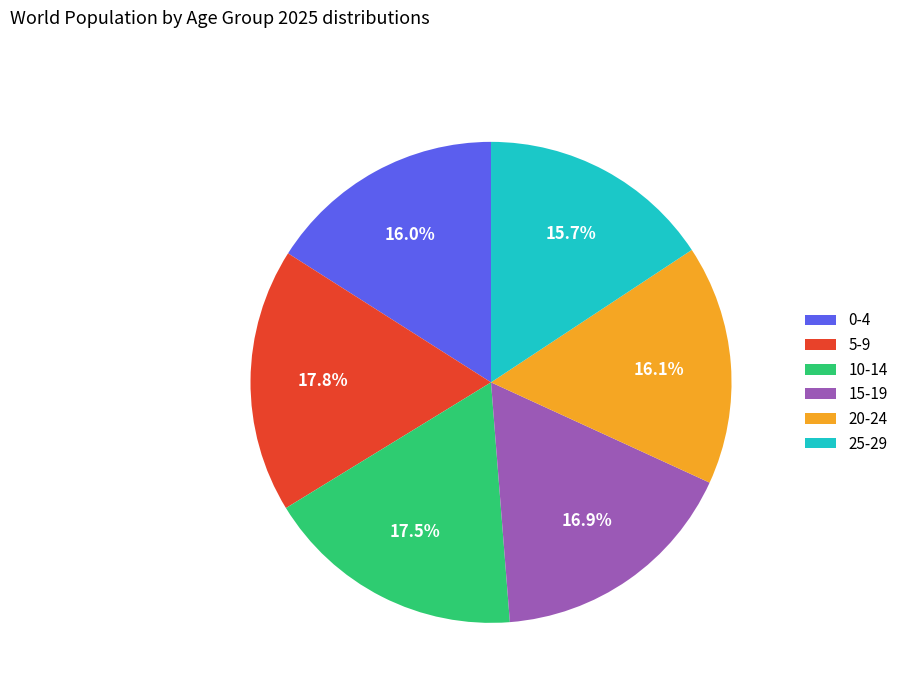

To the nearest percent, what is the combined percentage of 10-14 and 15-19?

34%